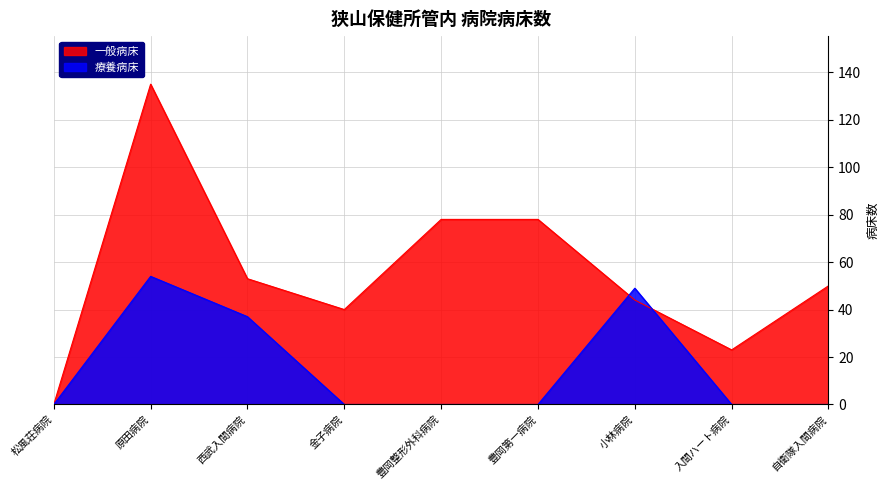

What is the sum of all 療養病床 values?

140